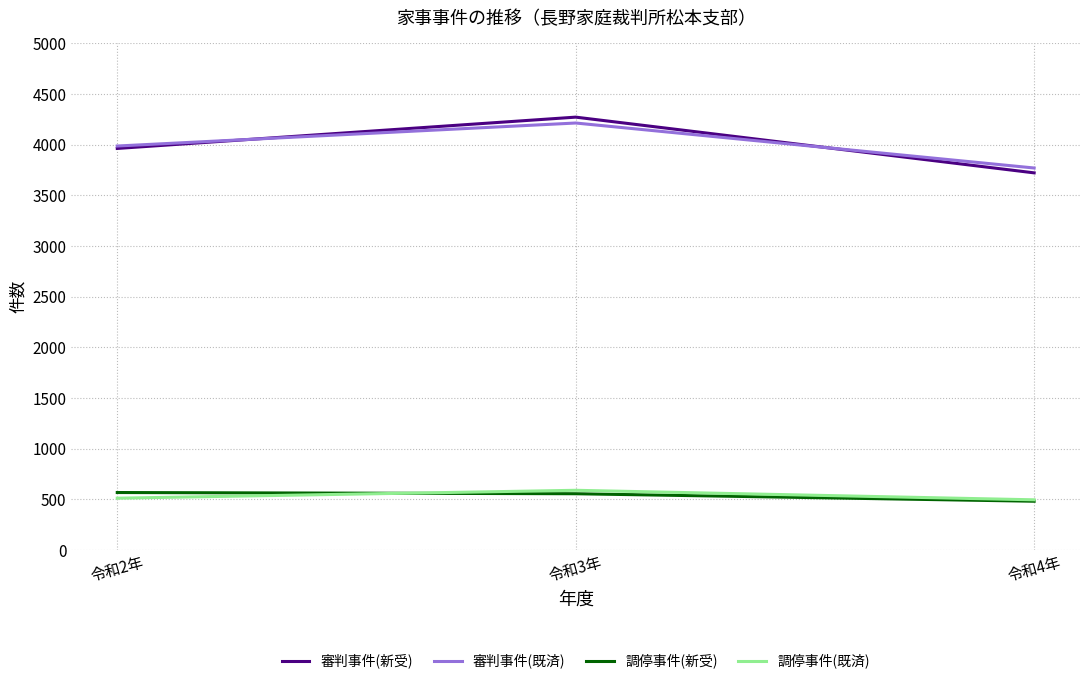

The value of 審判事件(新受) at 令和4年 is 2151. True or false?

False